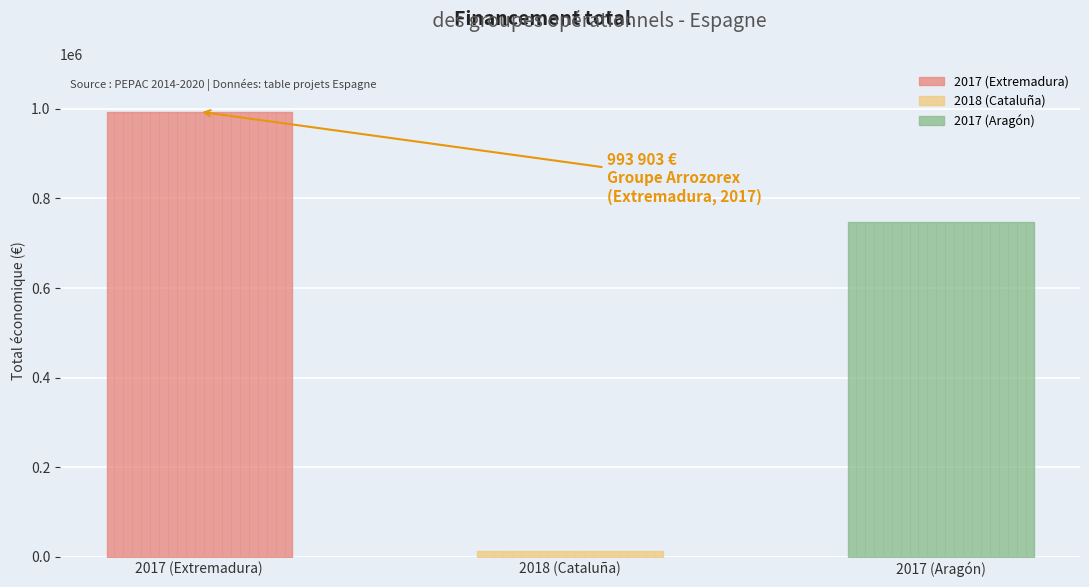

Read the value at 2018 (Cataluña), to the nearest 10.

11810